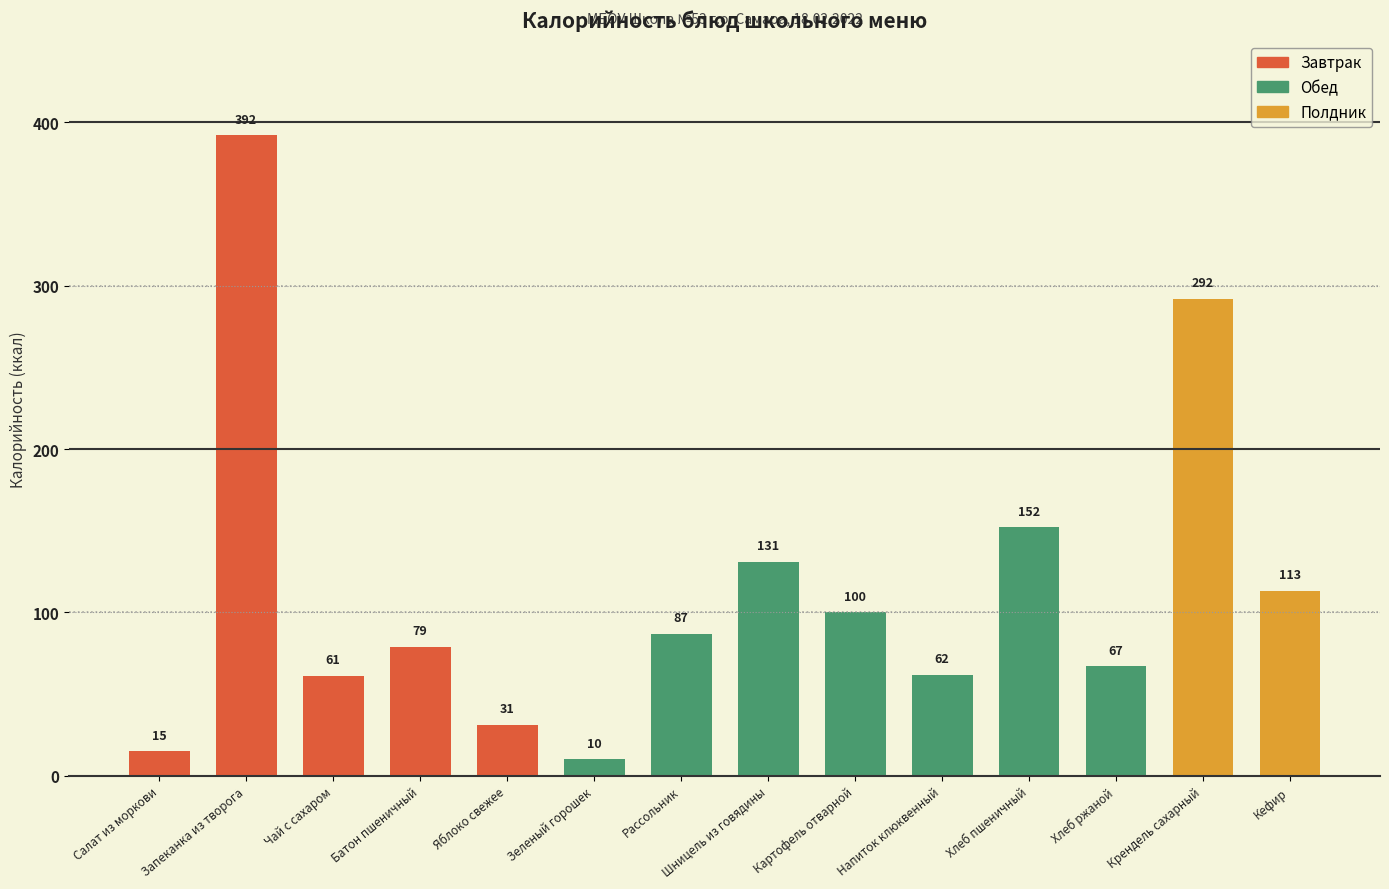

What is the change in value from Зеленый горошек to Напиток клюквенный?

+52